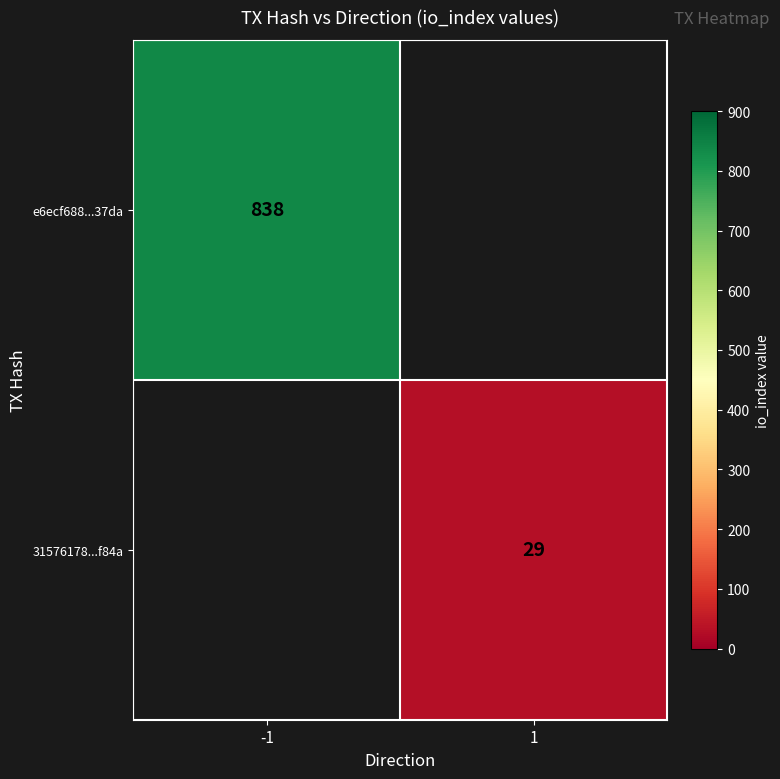

What is the smallest value displayed?

29.0